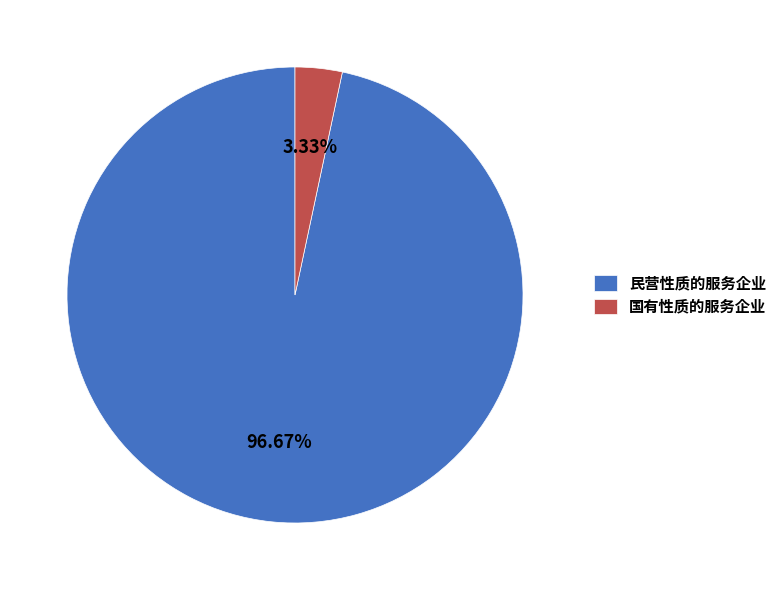

Count the number of slices in the pie.

2